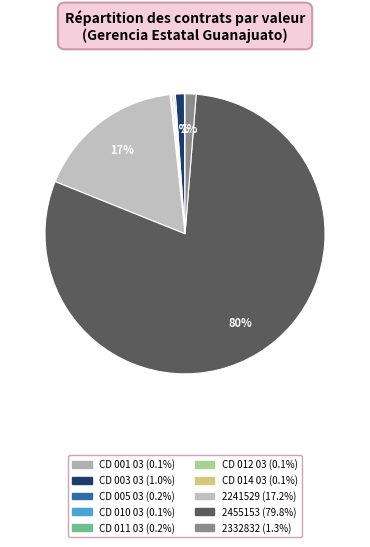

Which has a higher value, 2455153 or CD 005 03?

2455153